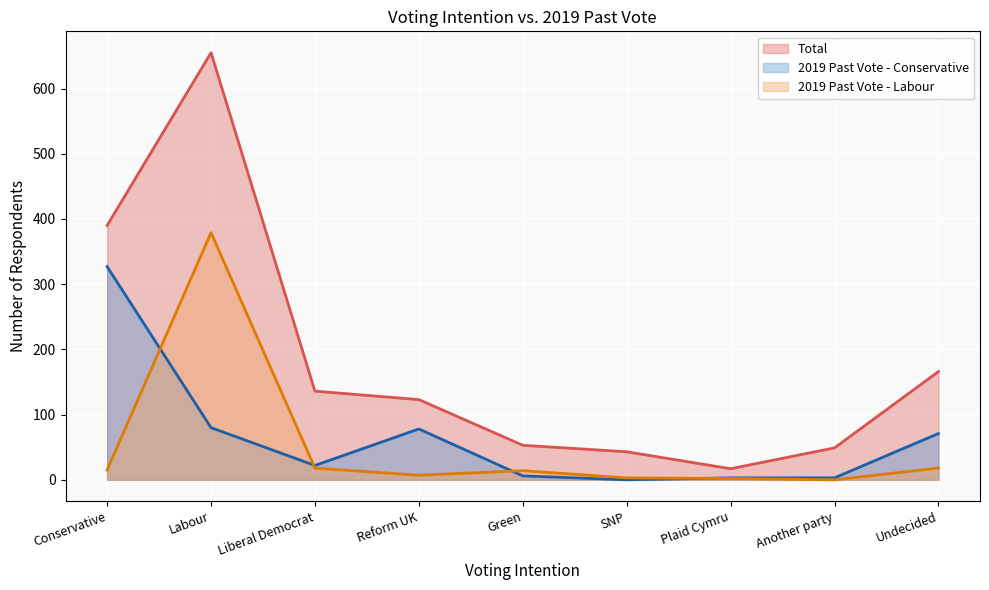

What are all the series names shown in the legend?

Total, 2019 Past Vote - Conservative, 2019 Past Vote - Labour